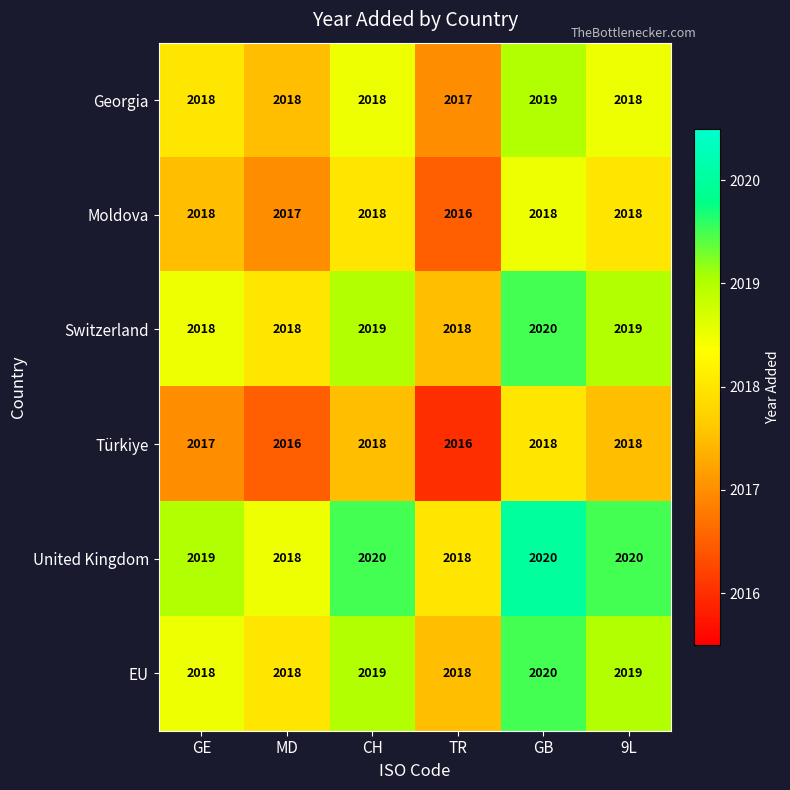

The value of Türkiye at GE is 664. True or false?

False